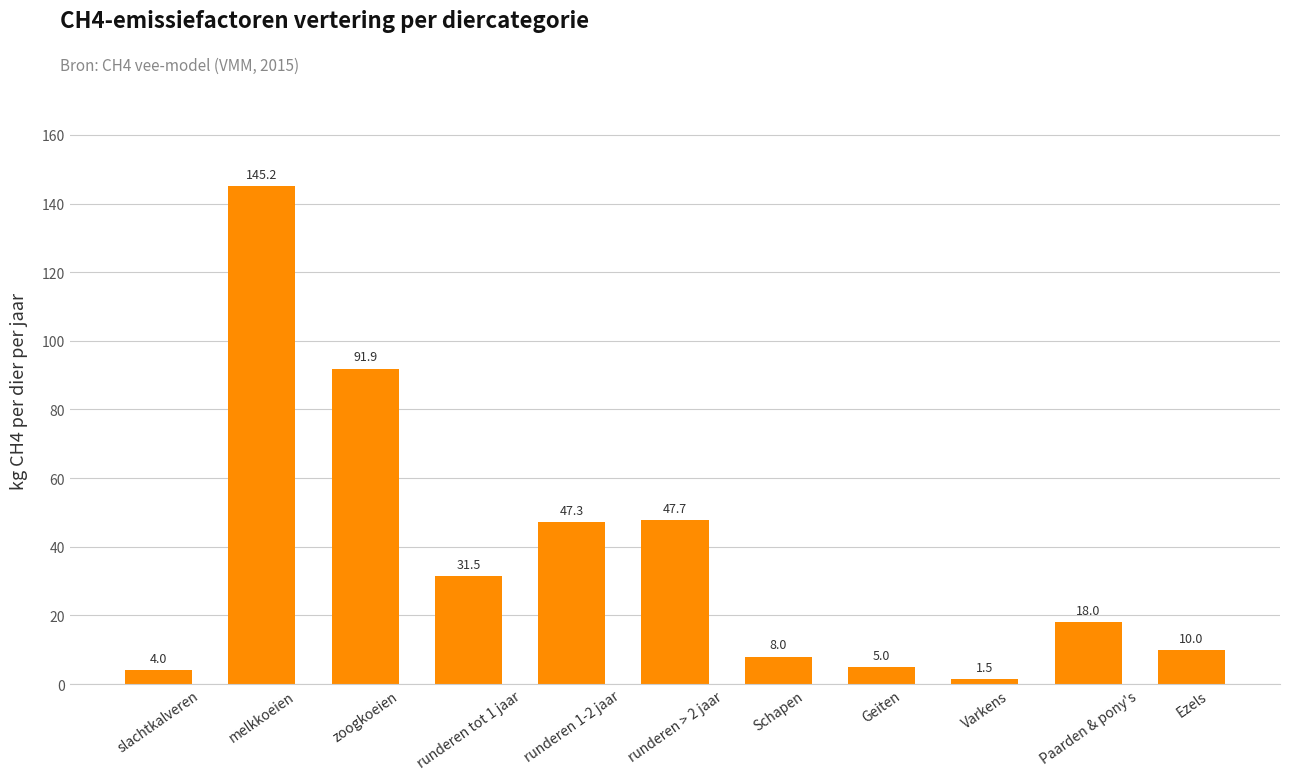

Reading right to left, what are all the values shown in this chart?

10.0	18.0	1.5	5.0	8.0	47.7	47.3	31.5	91.9	145.2	4.0